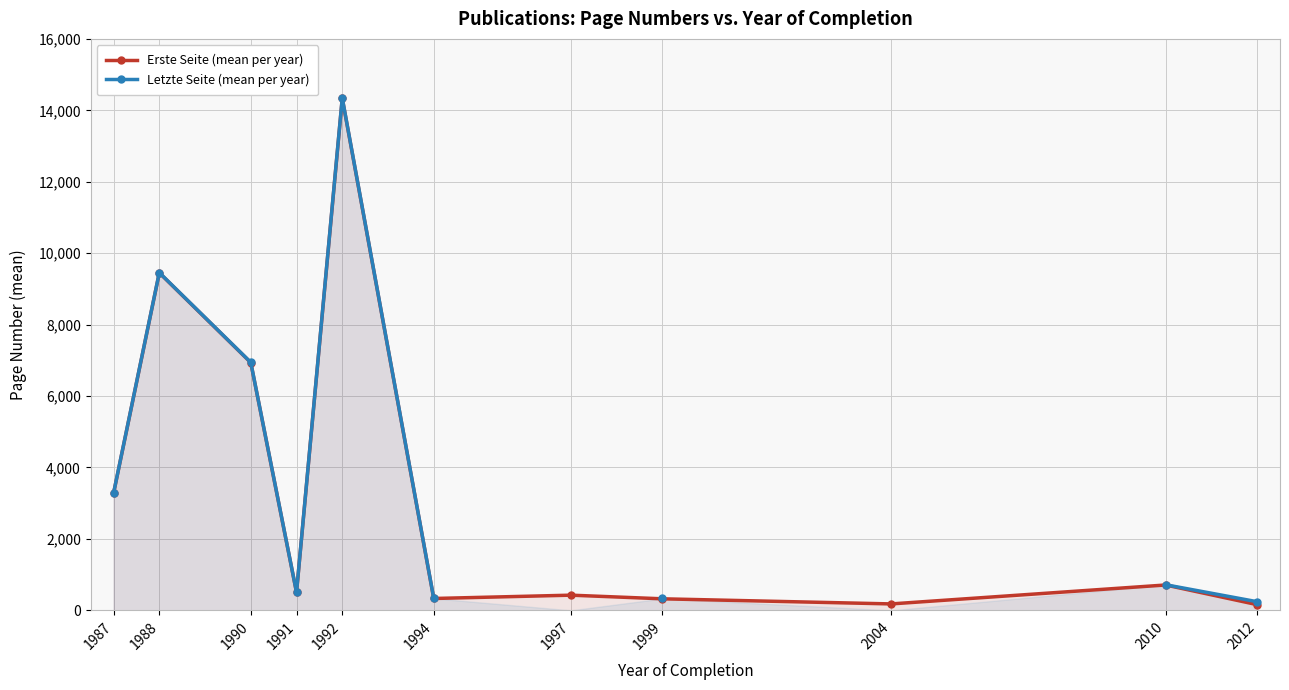

Does the chart have visible grid lines?

Yes